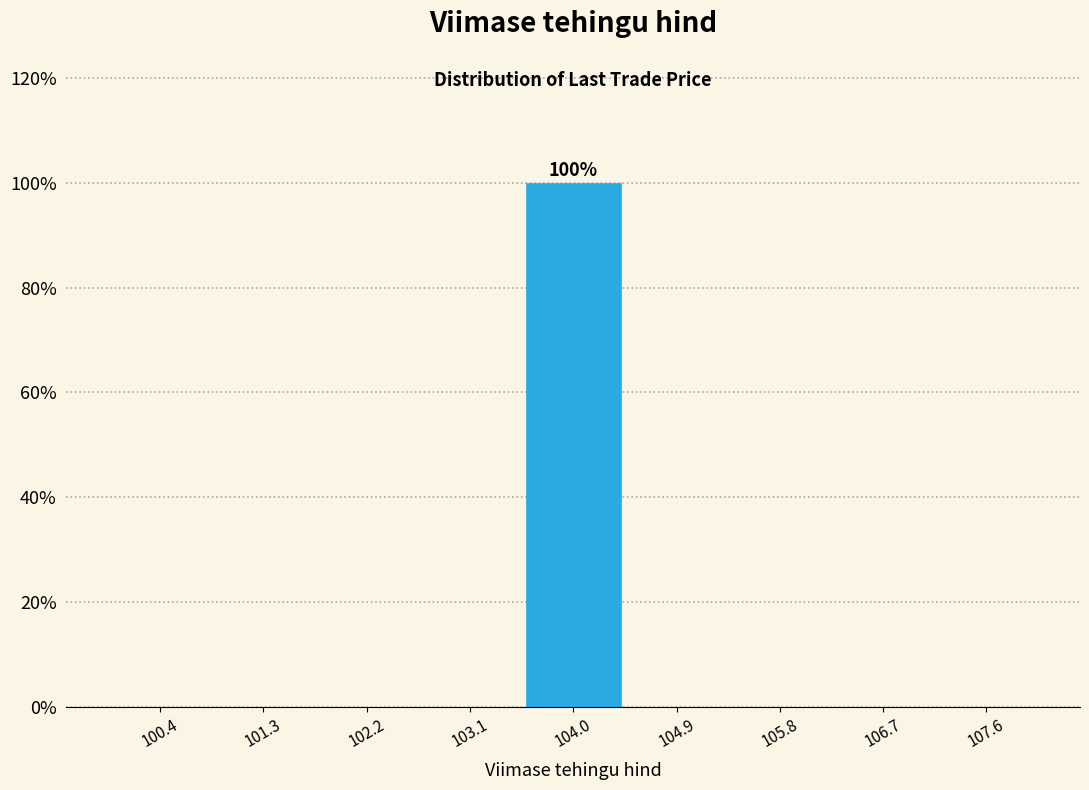

Which range on the x-axis has the tallest bar?

103.6 to 104.4